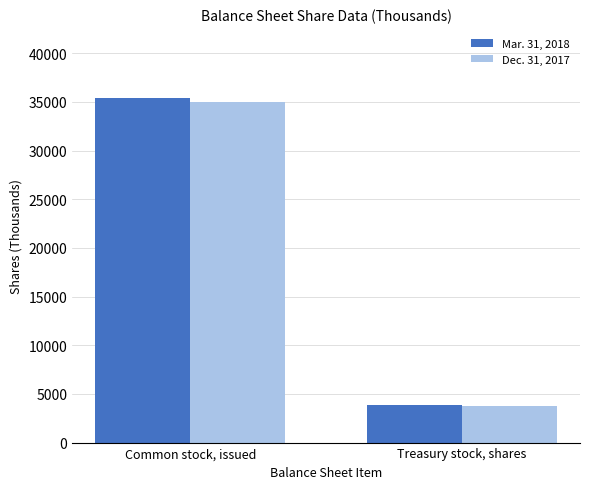

How many groups of bars are there?

2